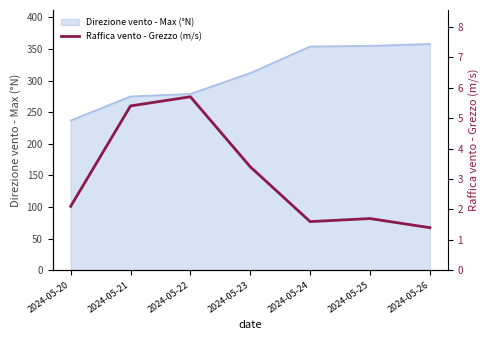

What is the change in value from 2024-05-24 to 2024-05-25?

+0.1